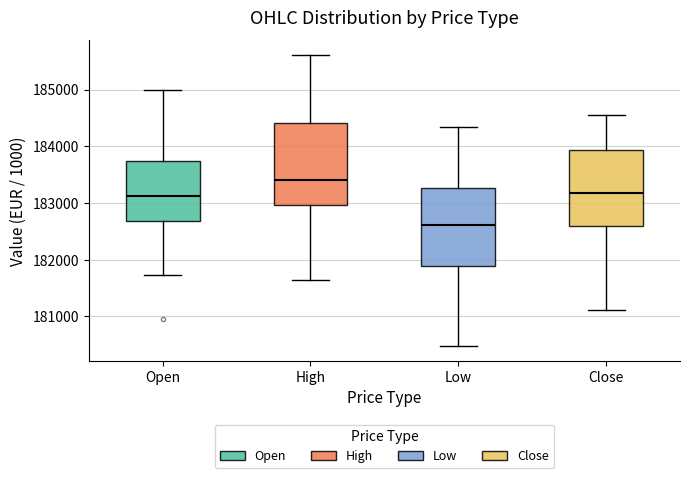

Reading left to right, transcribe this box plot: for each box, give where its median line is, the range the box spans, and where its two whiskers end, as read against the y-axis. The values are not printed on the chart, so give them approximately, as read against the axis.

Open: median 183100, box 182700 to 183700, whiskers 181700 to 185000
High: median 183400, box 183000 to 184400, whiskers 181600 to 185600
Low: median 182600, box 181900 to 183300, whiskers 180500 to 184300
Close: median 183200, box 182600 to 183900, whiskers 181100 to 184600